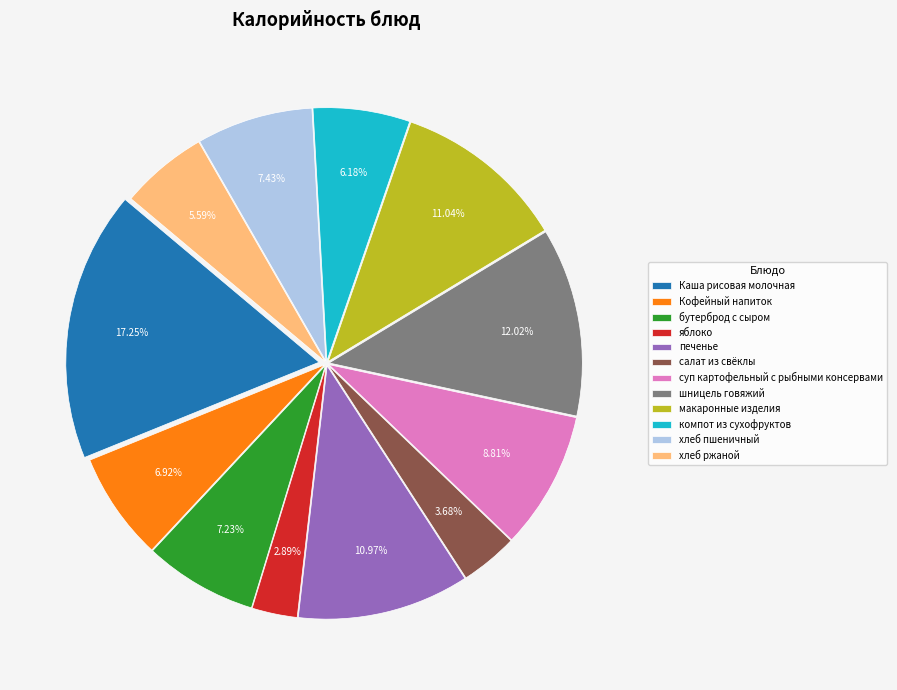

How many segments does this pie chart have?

12